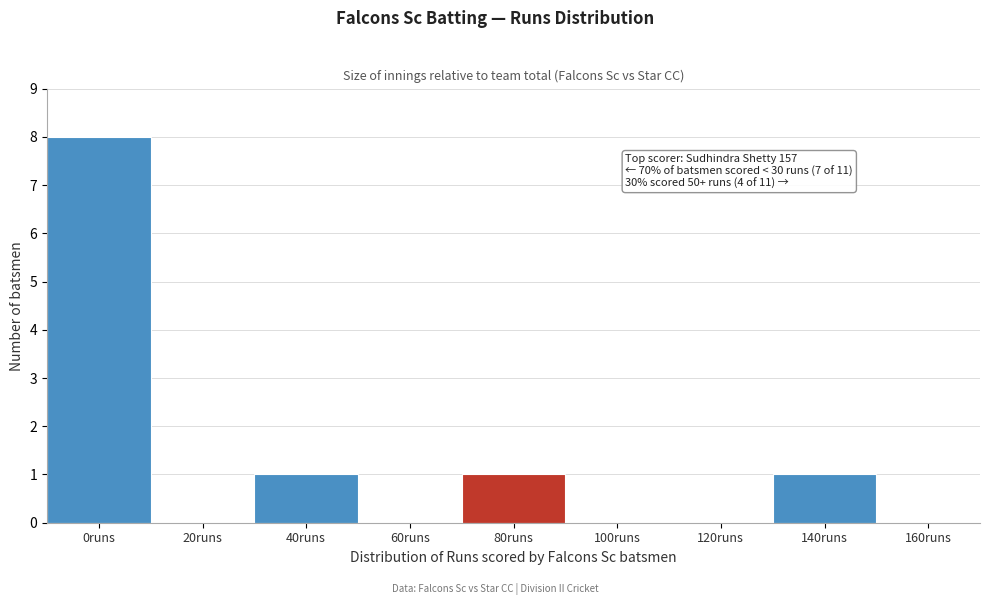

Reading left to right, extract all data points from this chart.

0runs=8	20runs=0	40runs=1	60runs=0	80runs=1	100runs=0	120runs=0	140runs=1	160runs=0